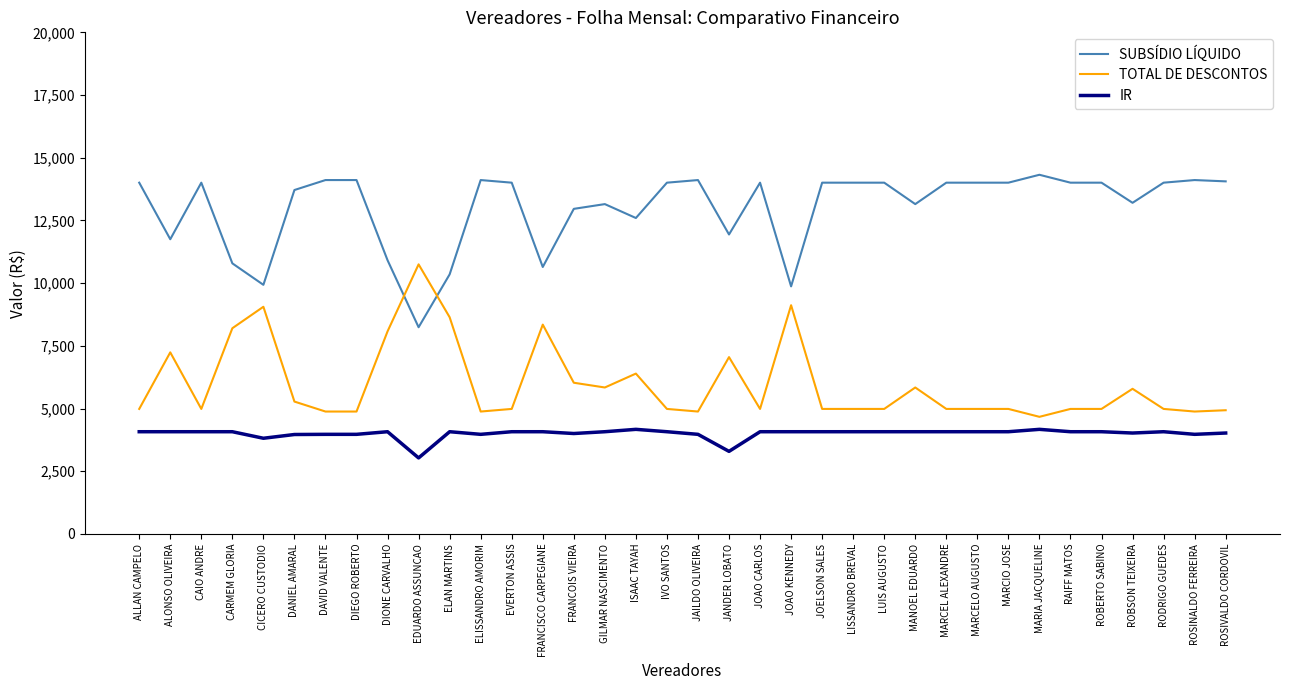

Is this an area chart (filled region under the line)?

No